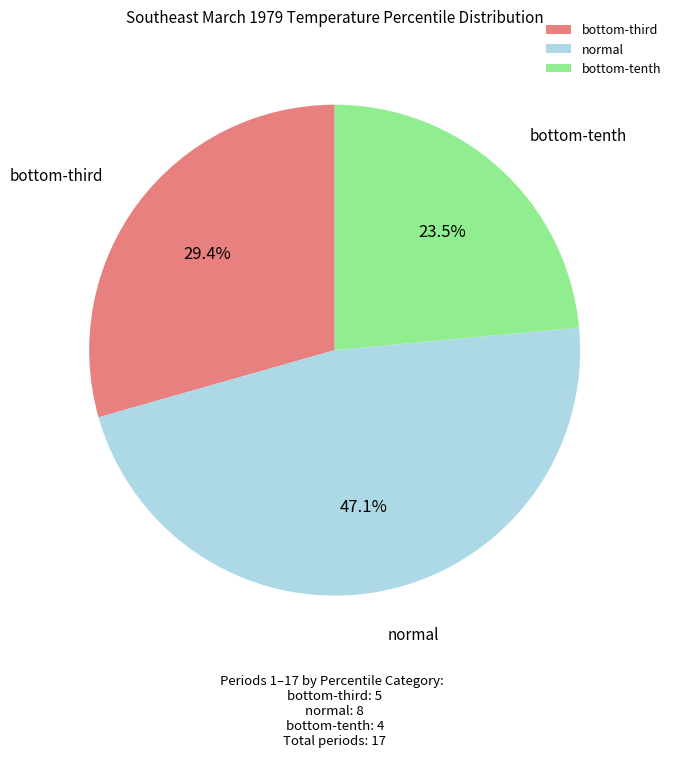

Which category has the biggest portion of the pie?

normal